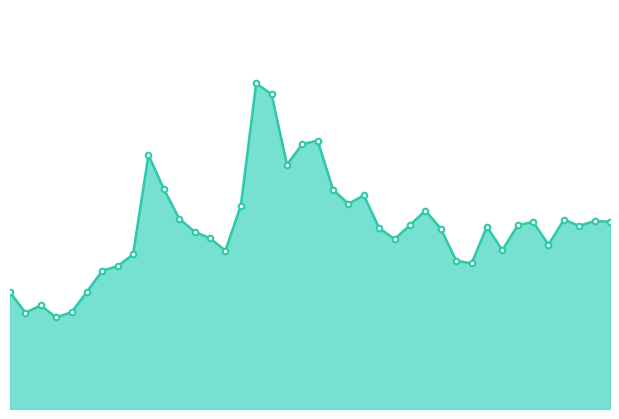

List the labels in order of value, smallest first.

00:09, 00:04, 00:12, 00:07, 00:02, 00:14, 00:16, 00:19, 01:15, 01:12, 00:21, 00:36, 01:20, 01:27, 01:03, 00:33, 00:31, 01:10, 01:00, 01:17, 01:32, 01:22, 01:05, 01:24, 01:37, 01:34, 01:29, 00:29, 01:07, 00:38, 00:55, 00:58, 00:53, 00:26, 00:46, 00:24, 00:48, 00:50, 00:43, 00:41